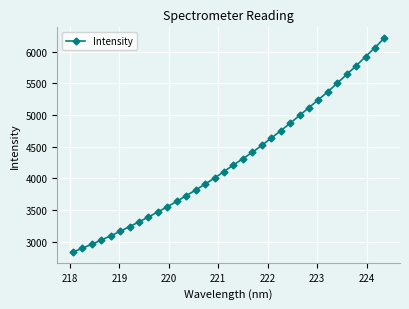

How many data points are above 4211?

17